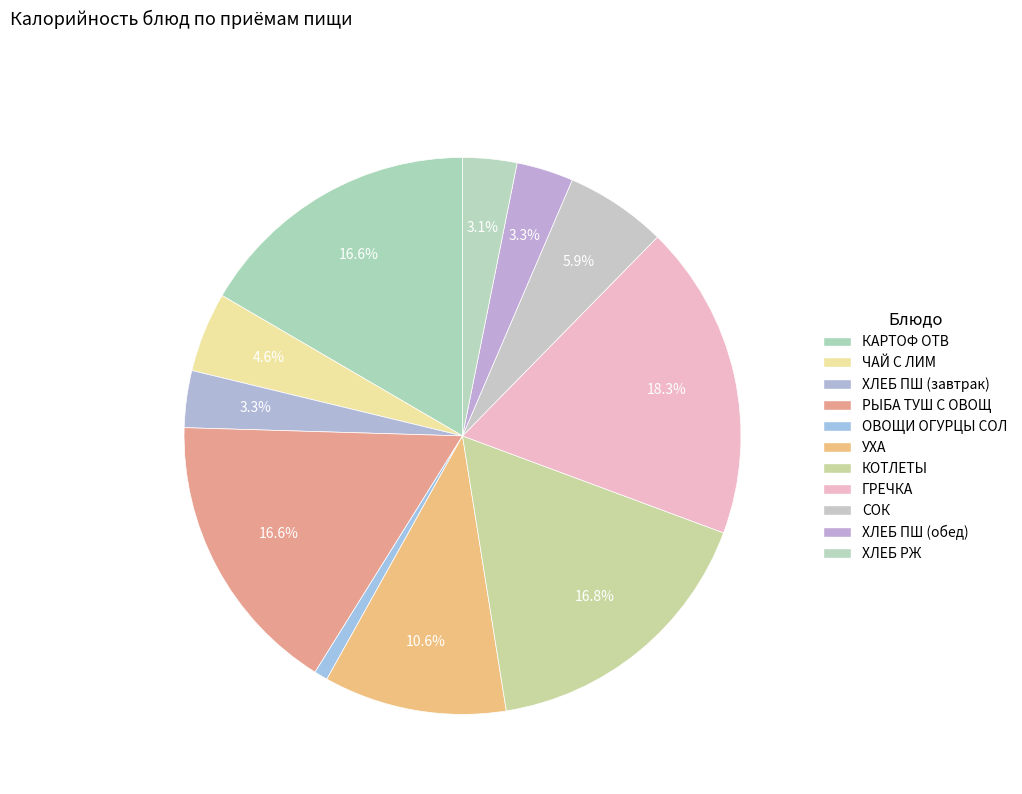

Do ОВОЩИ ОГУРЦЫ СОЛ and СОК together represent more than half of the pie?

No